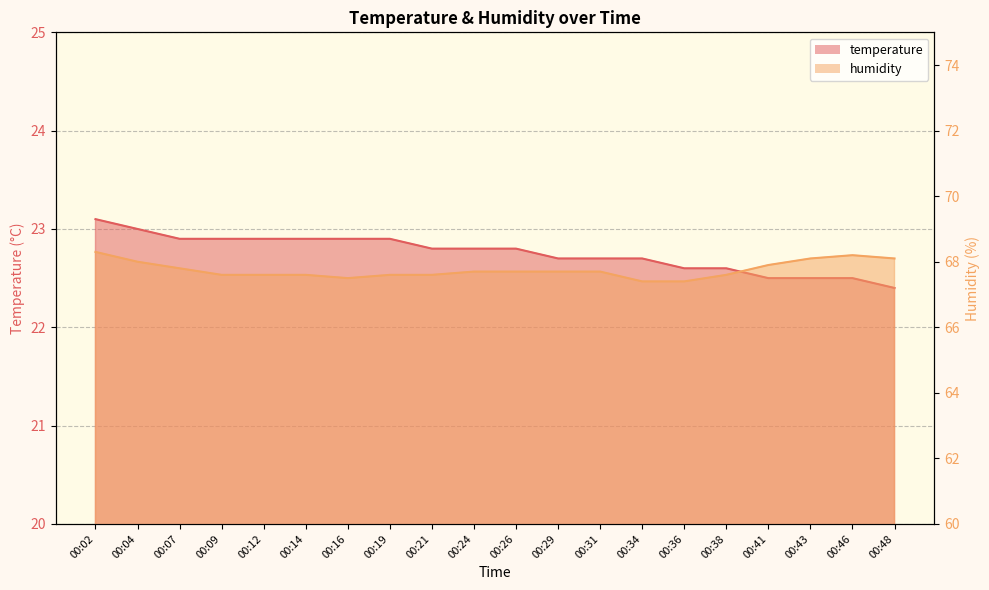

True or false: humidity and temperature intersect in this chart.

False